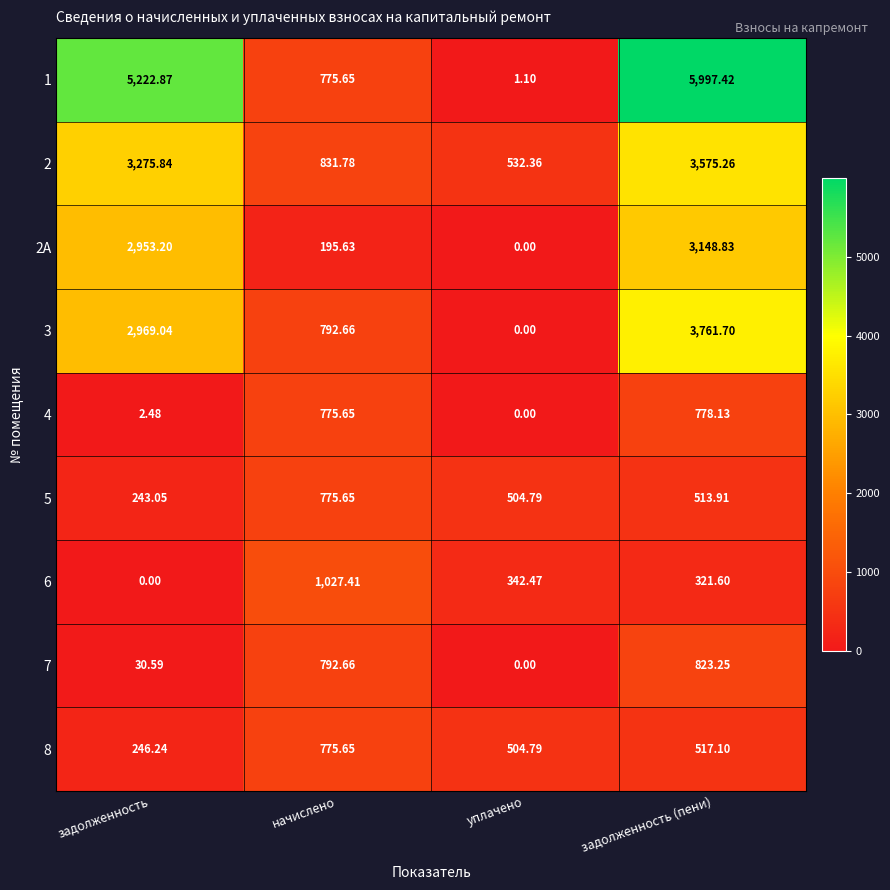

Which series has the largest total across all categories?

1